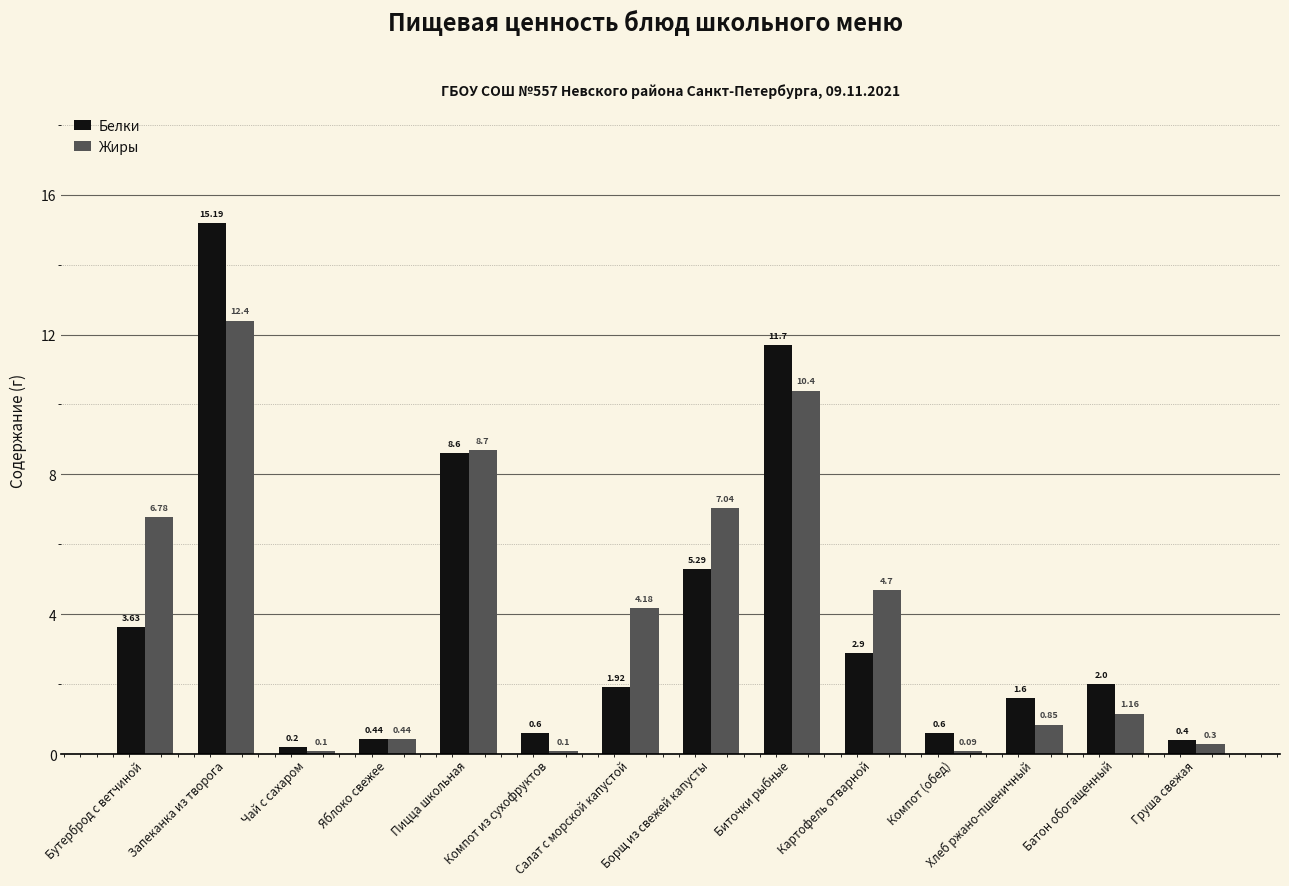

What is the total value across all series at Хлеб ржано-пшеничный?

2.5